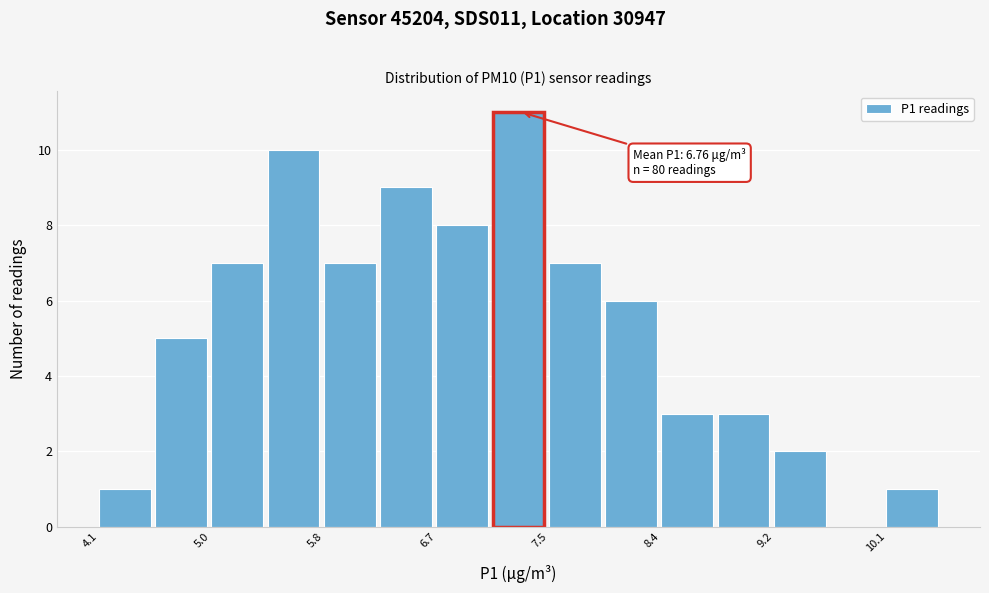

Which range on the x-axis has the tallest bar?

7.1 to 7.5